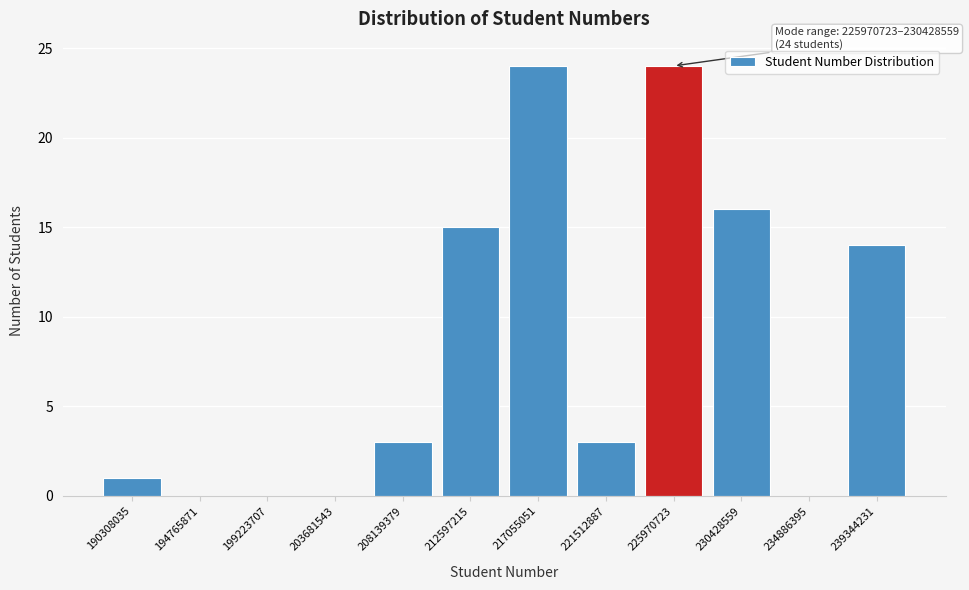

Reading right to left, list all the values displayed in this chart.

239344231=14	234886395=0	230428559=16	225970723=24	221512887=3	217055051=24	212597215=15	208139379=3	203681543=0	199223707=0	194765871=0	190308035=1